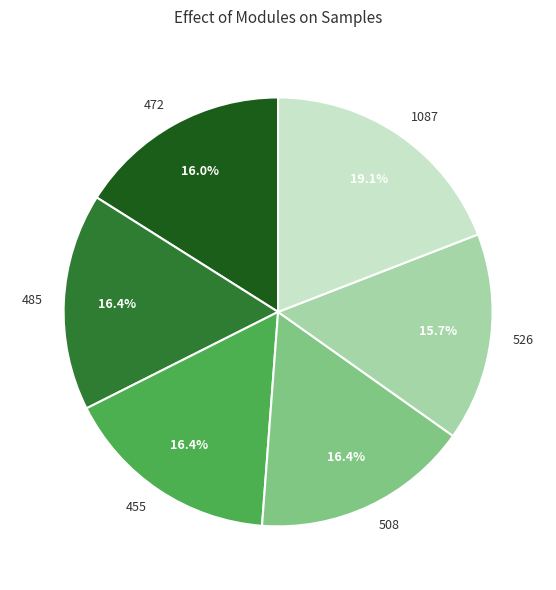

Is it true that 485 is 29% of the pie?

False